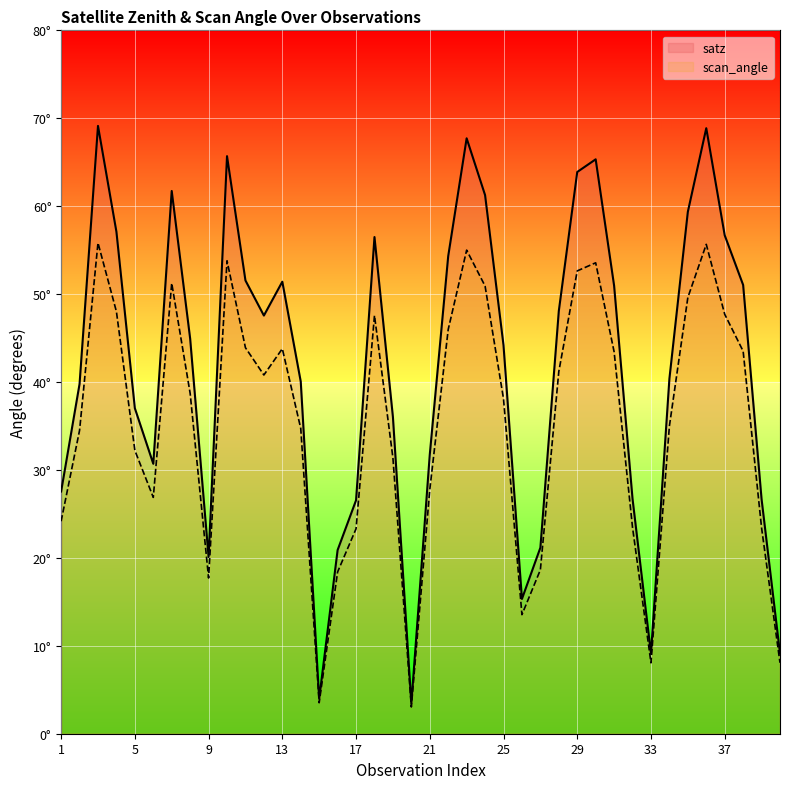

The scan_angle series shows 9.2 at 1. True or false?

False